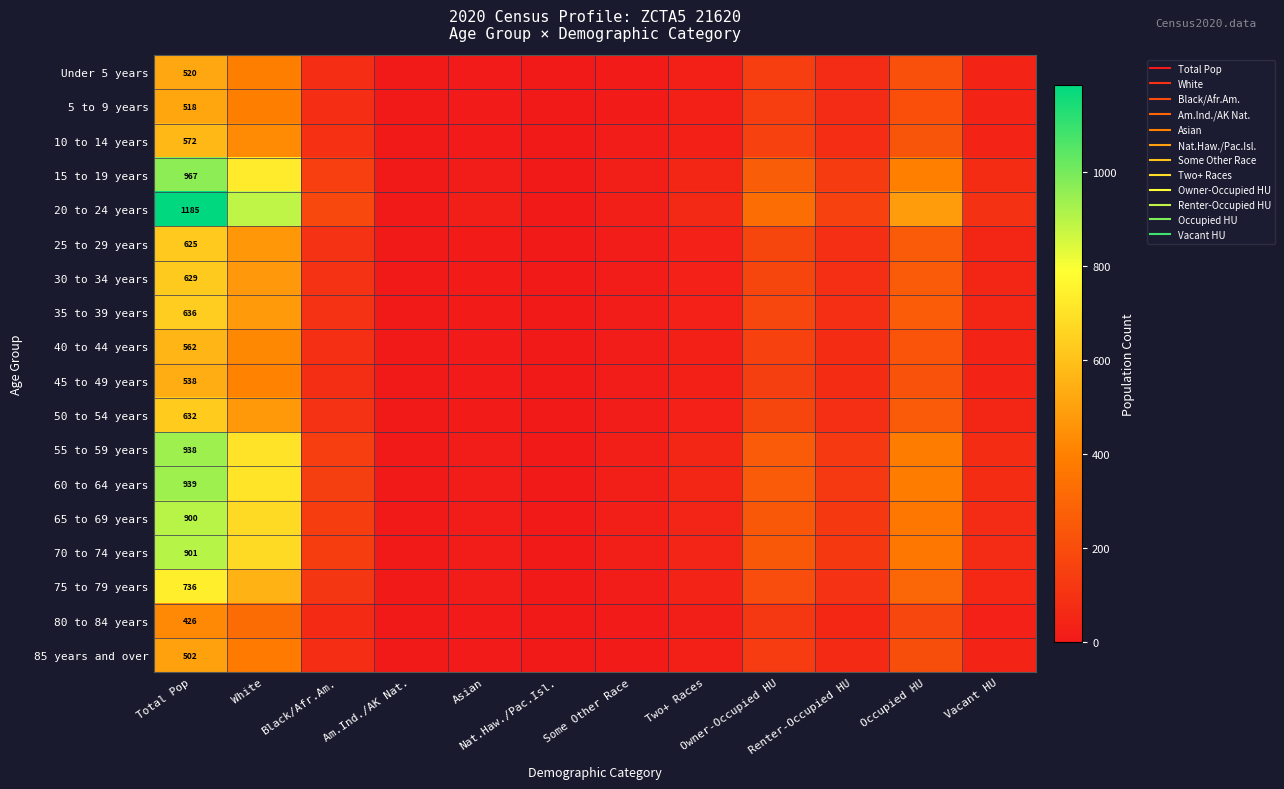

What is the sum of the 25 to 29 years values at Vacant HU and Renter-Occupied HU?

133